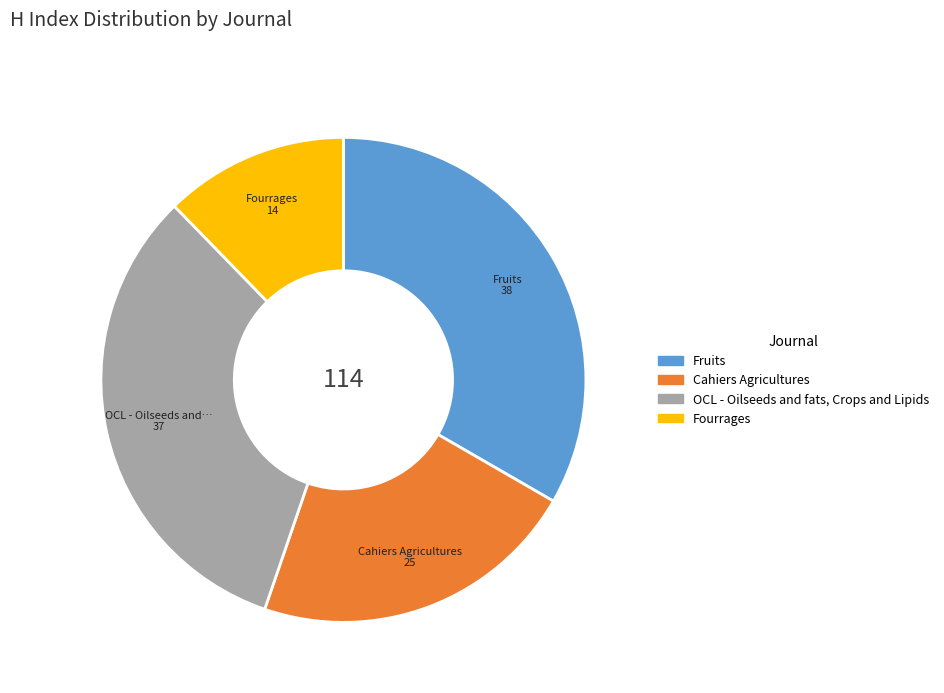

Is it true that Fruits is 23% of the pie?

False